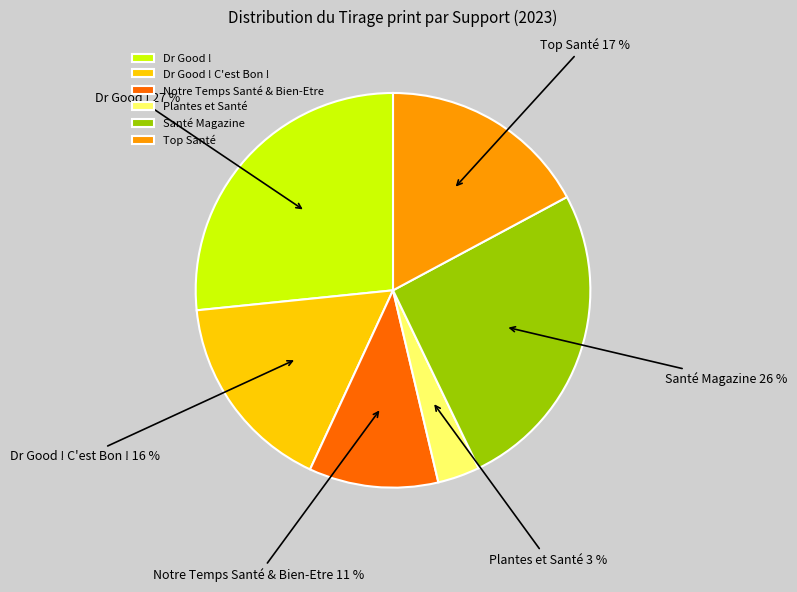

Which slice is the largest?

Dr Good !